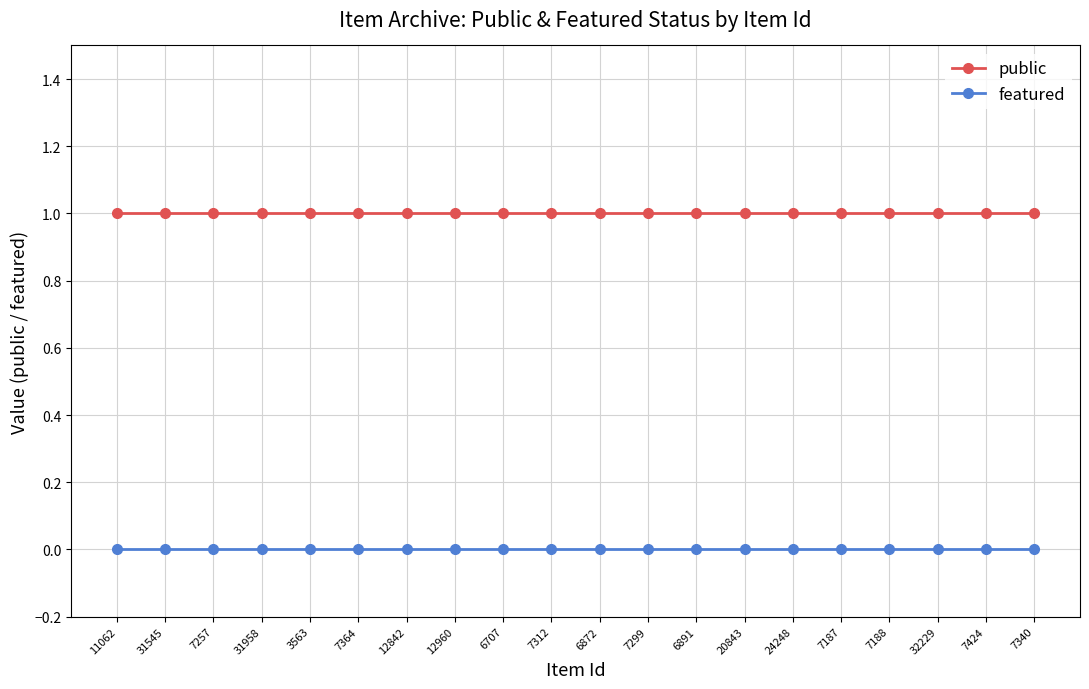

Reading left to right, what are all the values shown in this chart?

public: 11062=1	31545=1	7257=1	31958=1	3563=1	7364=1	12842=1	12960=1	6707=1	7312=1	6872=1	7299=1	6891=1	20843=1	24248=1	7187=1	7188=1	32229=1	7424=1	7340=1
featured: 11062=0	31545=0	7257=0	31958=0	3563=0	7364=0	12842=0	12960=0	6707=0	7312=0	6872=0	7299=0	6891=0	20843=0	24248=0	7187=0	7188=0	32229=0	7424=0	7340=0